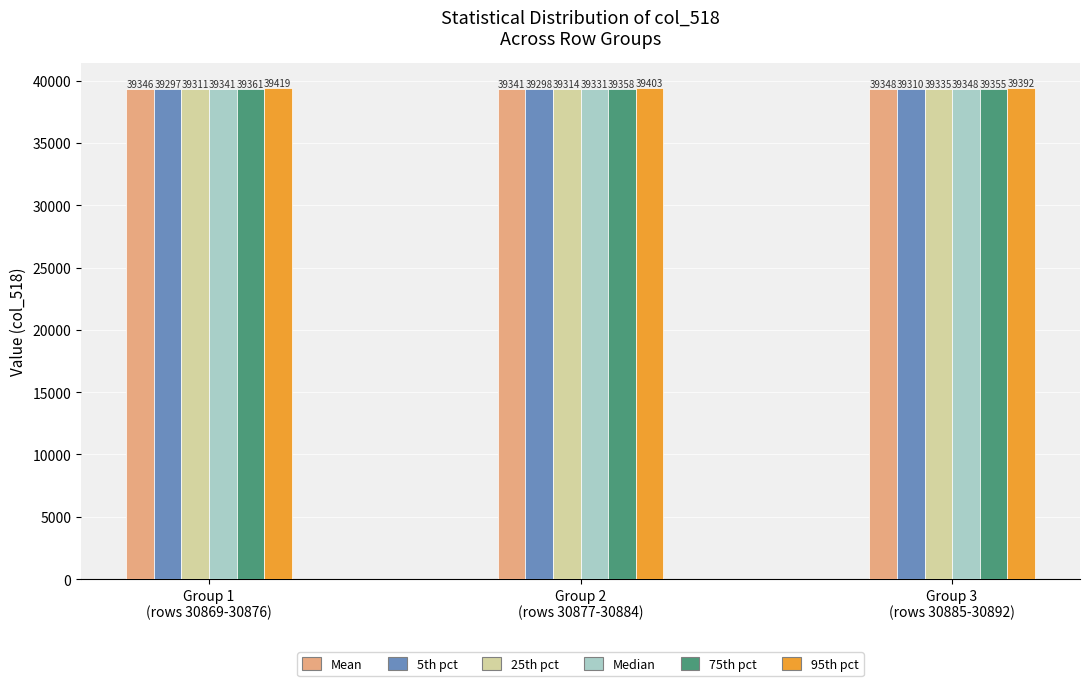

Reading right to left, extract all data points from this chart.

Mean: 39348	39341	39346
5th pct: 39310	39298	39297
25th pct: 39335	39314	39311
Median: 39348	39331	39341
75th pct: 39355	39358	39361
95th pct: 39392	39403	39419